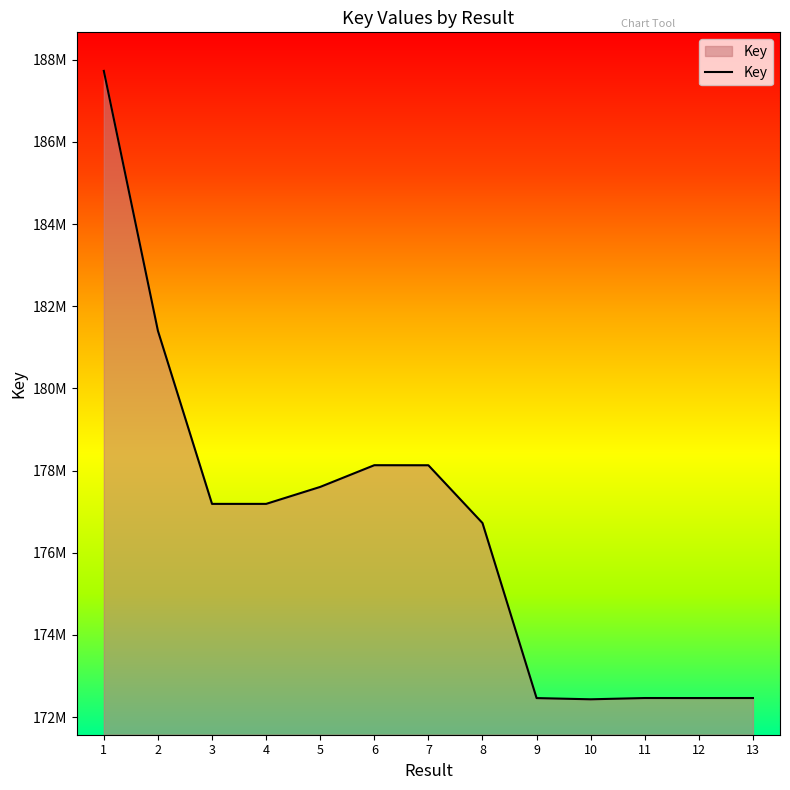

Does the chart have visible grid lines?

No